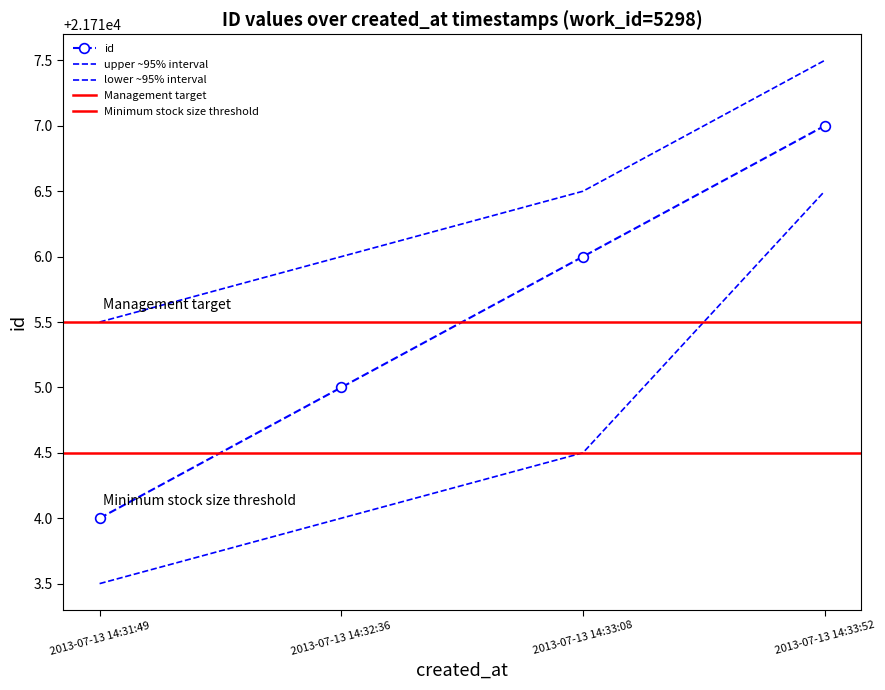

Does the chart have visible grid lines?

No